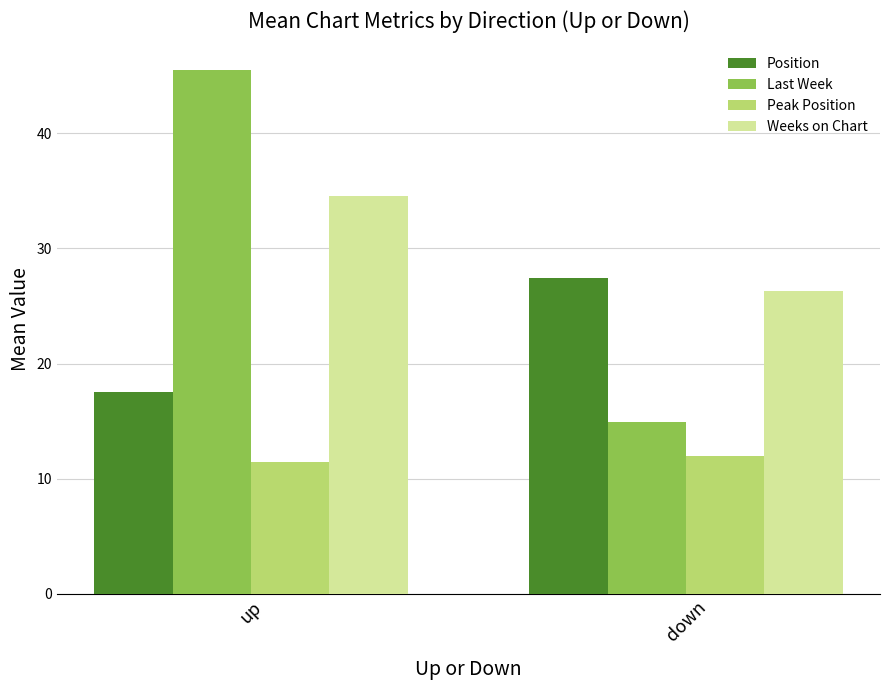

What is the difference between the Peak Position values at down and up?

0.6